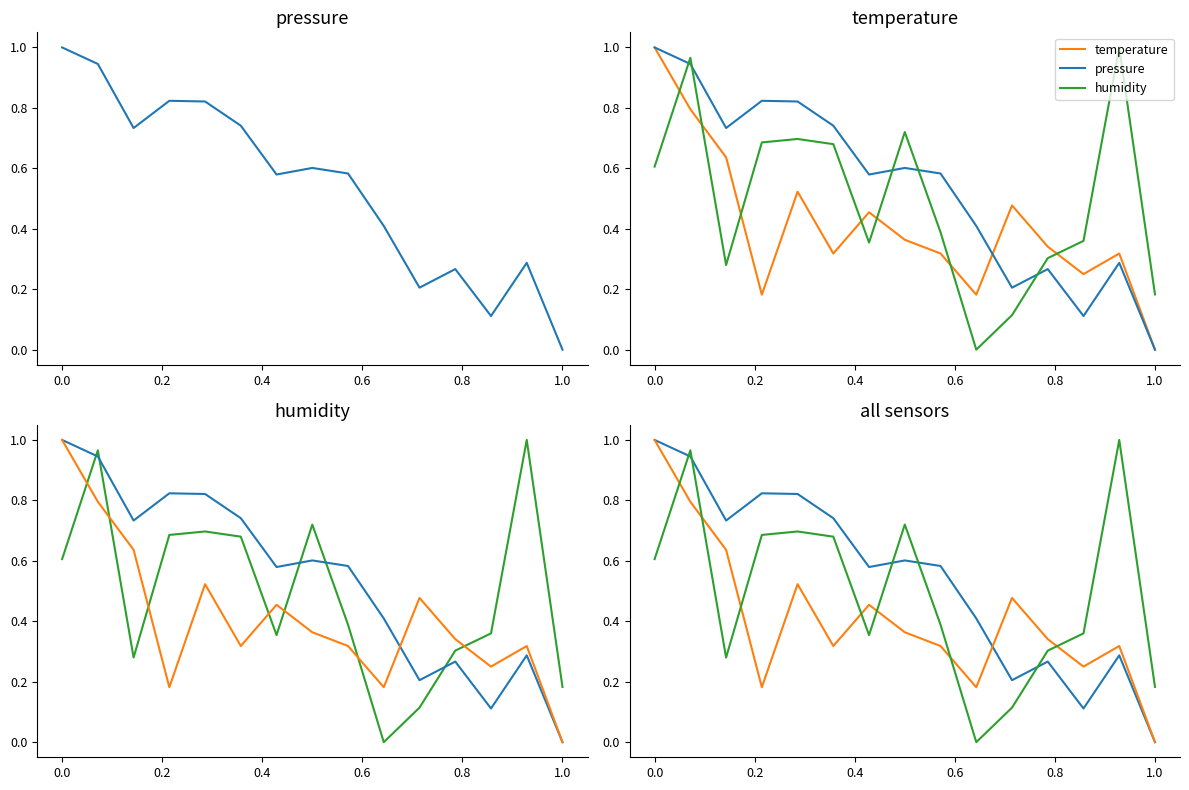

Which series has the largest range (max minus min)?

pressure